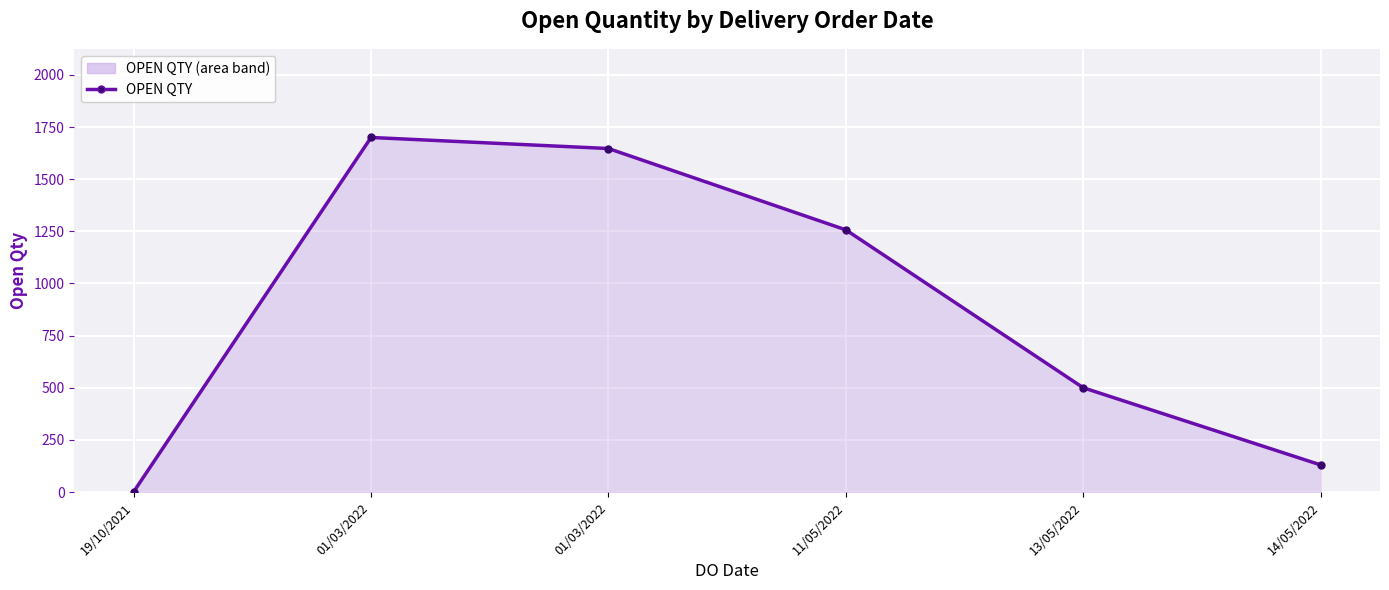

Which label corresponds to the smallest value in the chart?

19/10/2021